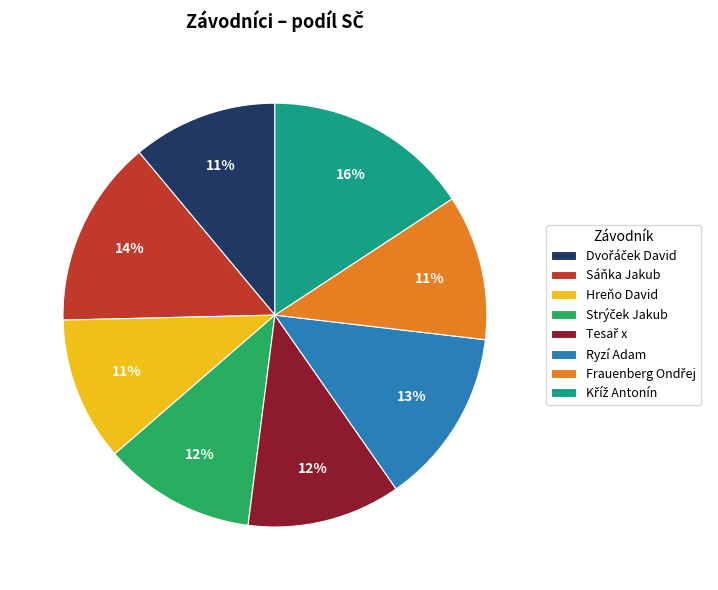

Is there a majority slice in this chart?

No